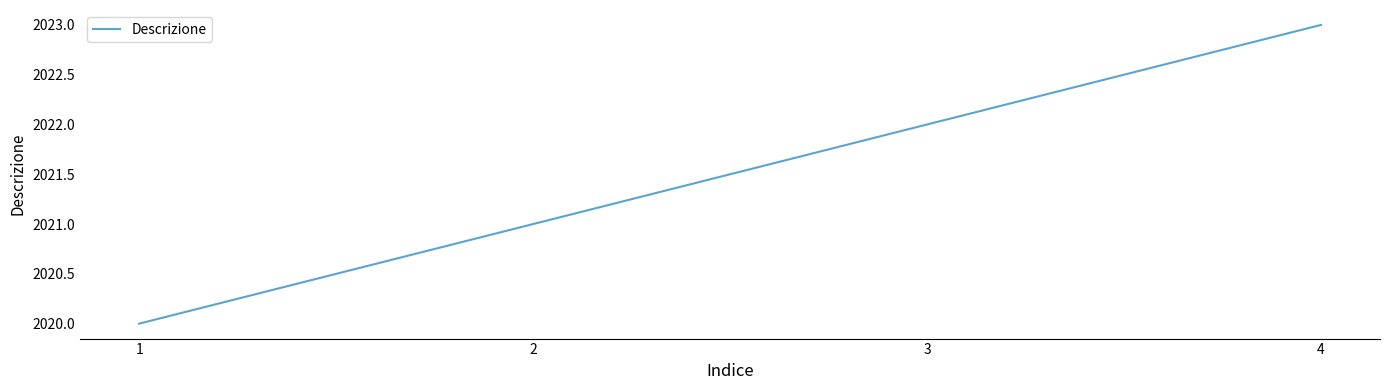

What is the difference between the maximum and minimum values?

3